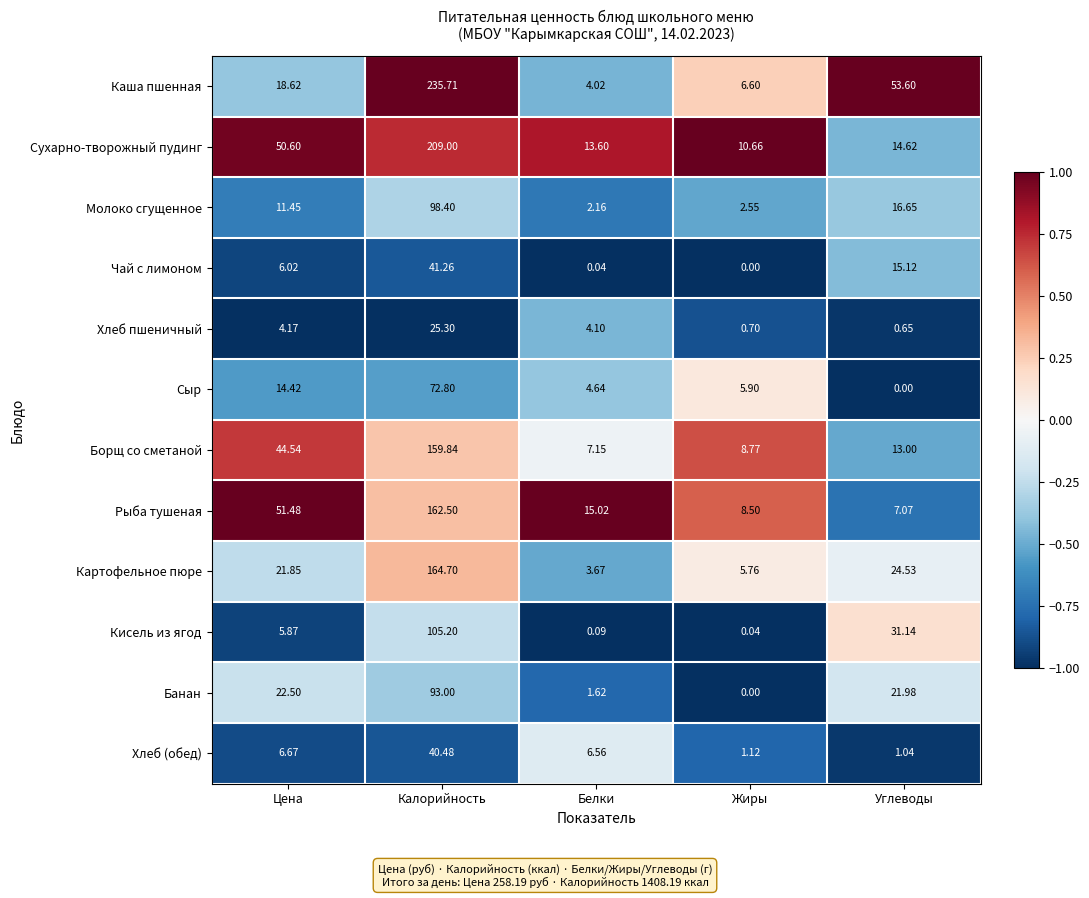

Which category has the highest value in the Борщ со сметаной series?

Калорийность